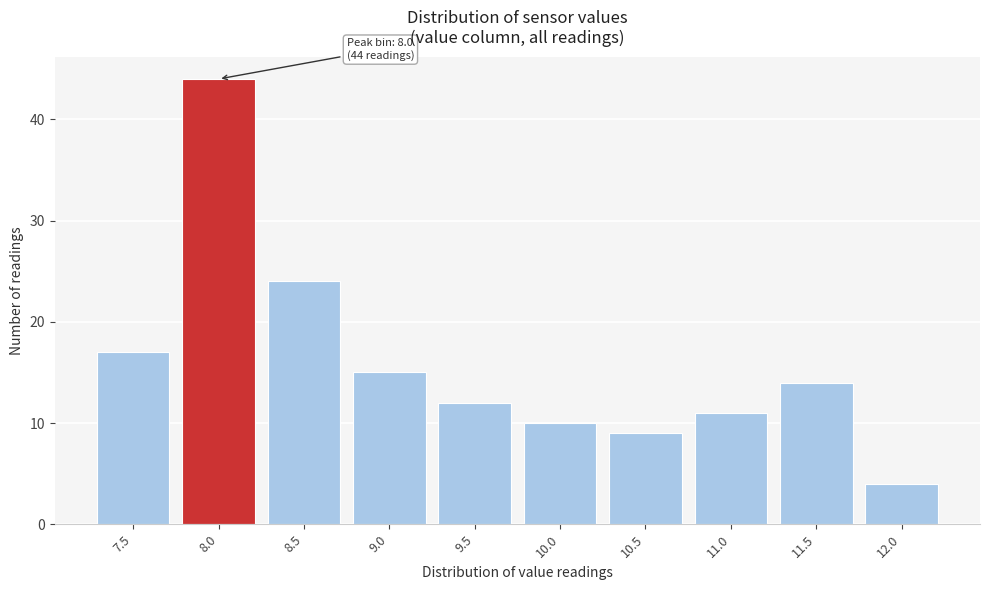

Reading left to right, list all the values displayed in this chart.

17	44	24	15	12	10	9	11	14	4